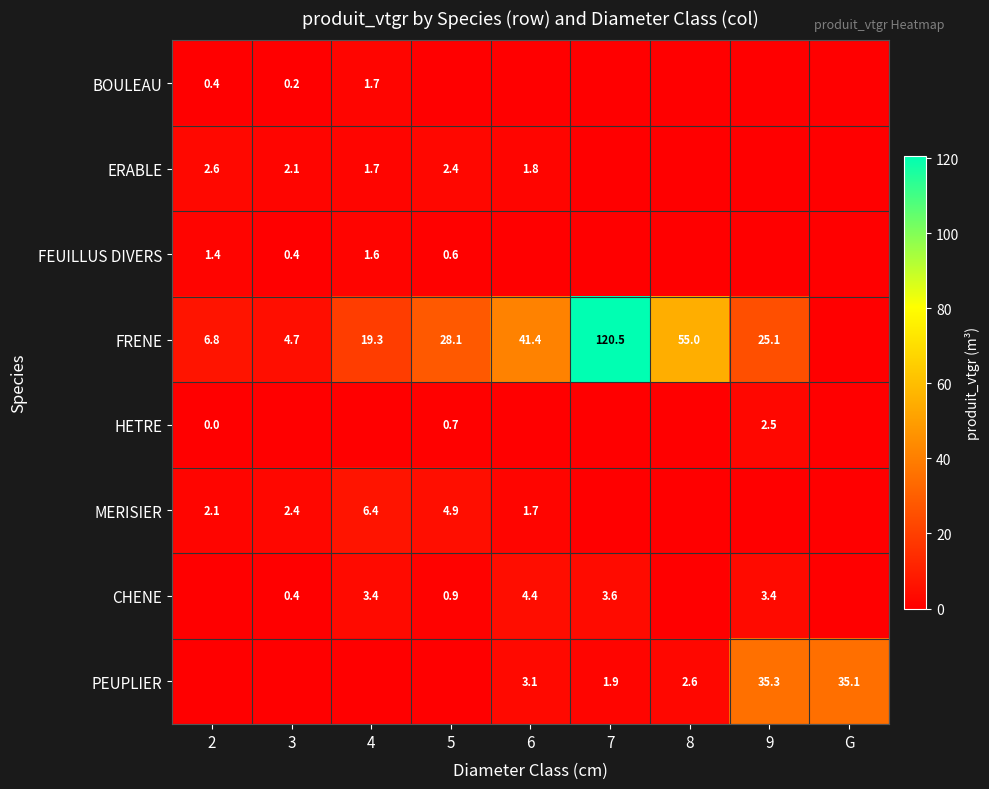

What is the difference between the ERABLE values at 4 and 2?

0.9